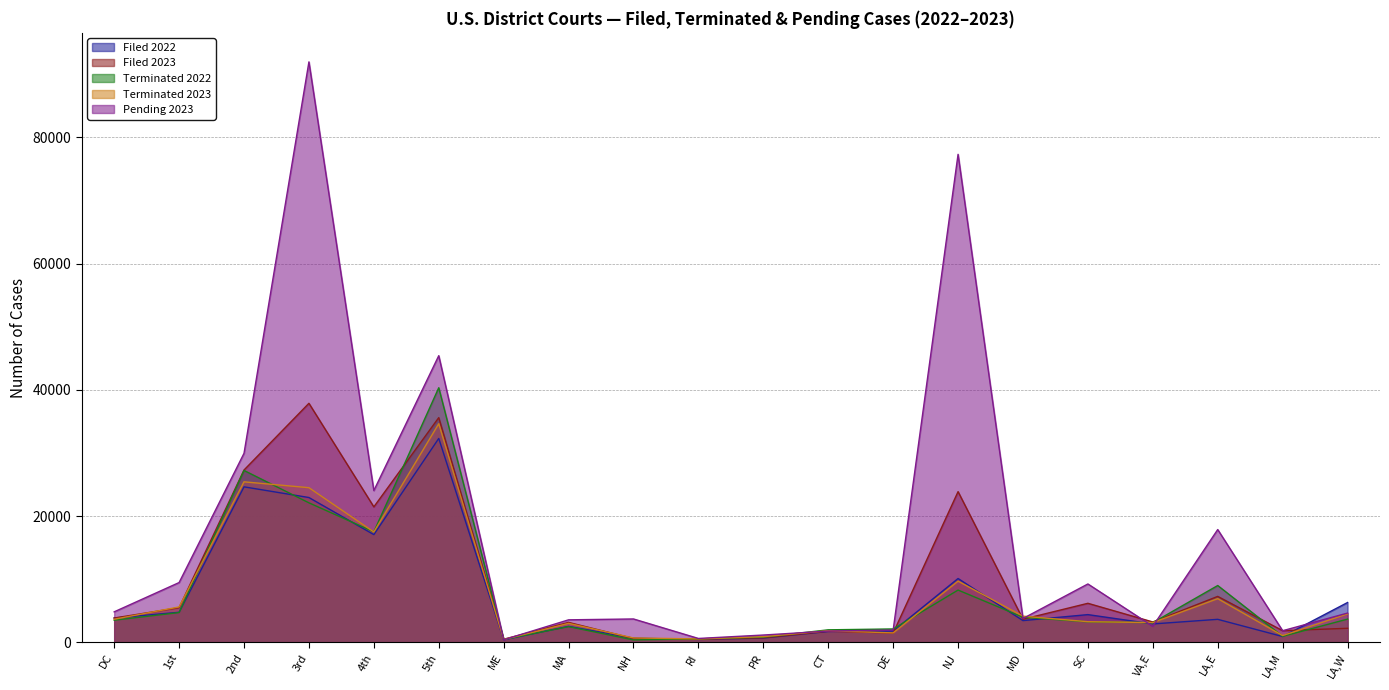

Which series has the largest range (max minus min)?

Pending 2023